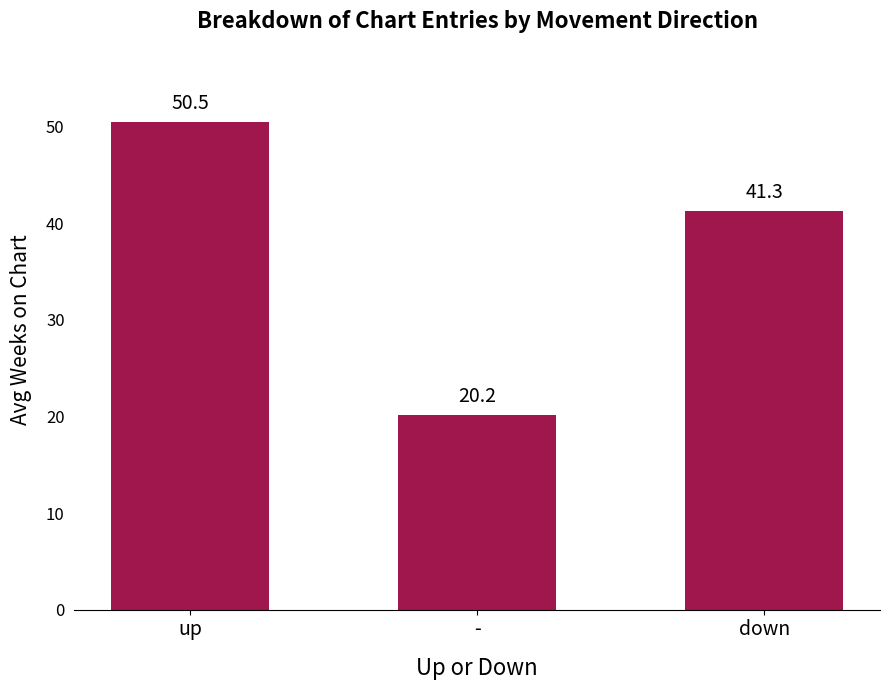

How many values are below 41?

1